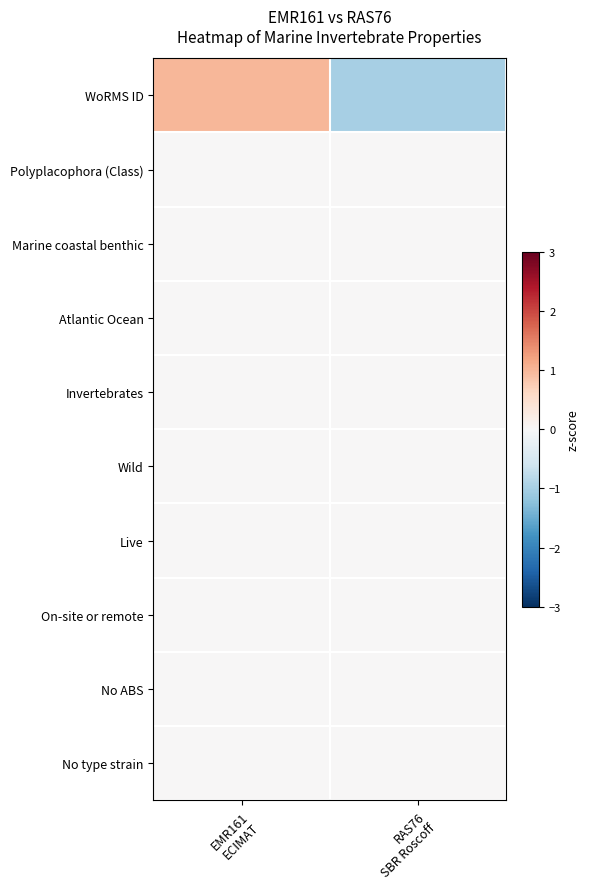

Reading left to right, extract all data points from this chart.

WoRMS ID: EMR161
ECIMAT=1	RAS76
SBR Roscoff=-1
Polyplacophora (Class): EMR161
ECIMAT=0	RAS76
SBR Roscoff=0
Marine coastal benthic: EMR161
ECIMAT=0	RAS76
SBR Roscoff=0
Atlantic Ocean: EMR161
ECIMAT=0	RAS76
SBR Roscoff=0
Invertebrates: EMR161
ECIMAT=0	RAS76
SBR Roscoff=0
Wild: EMR161
ECIMAT=0	RAS76
SBR Roscoff=0
Live: EMR161
ECIMAT=0	RAS76
SBR Roscoff=0
On-site or remote: EMR161
ECIMAT=0	RAS76
SBR Roscoff=0
No ABS: EMR161
ECIMAT=0	RAS76
SBR Roscoff=0
No type strain: EMR161
ECIMAT=0	RAS76
SBR Roscoff=0